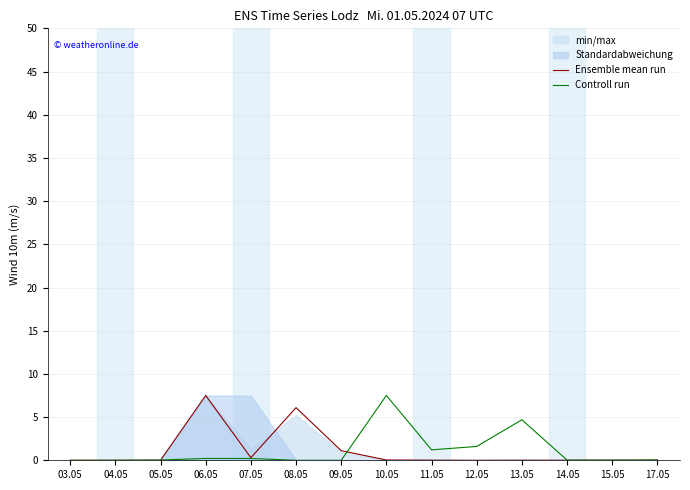

Where is Controll run nearest to the value 3?

12.05